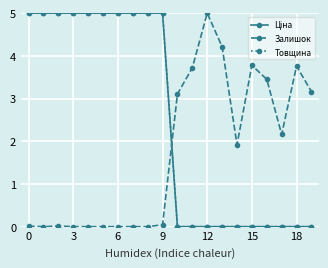

What is the label of the 5th point from the right?

15